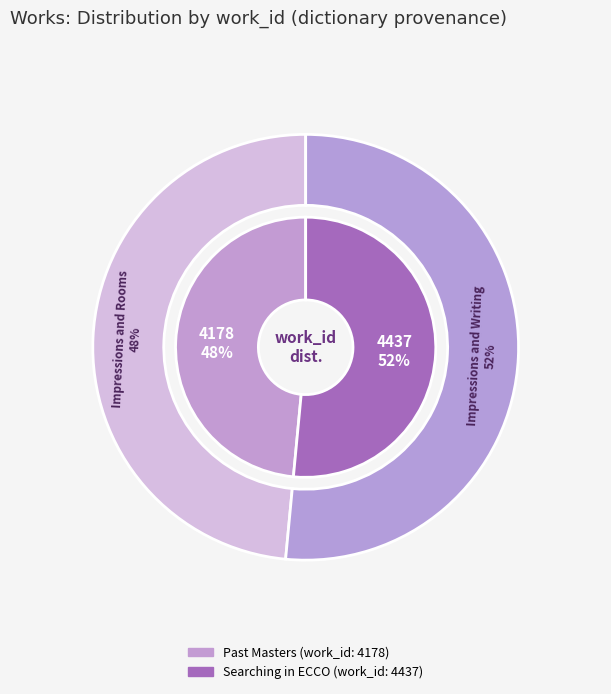

Does Searching in ECCO (work_id: 4437) account for over 50% of the chart?

Yes